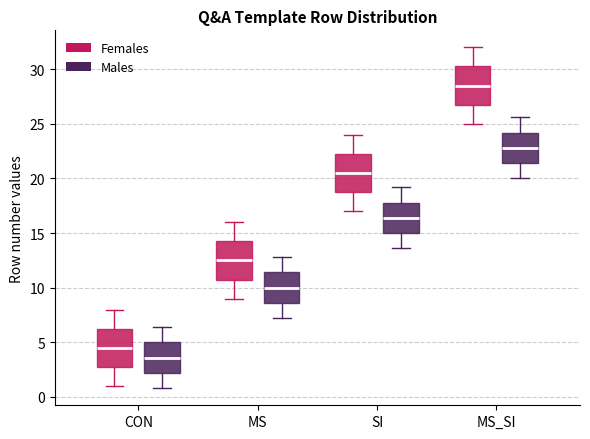

Reading left to right, transcribe this box plot: for each box, give where its median line is, the range the box spans, and where its two whiskers end, as read against the y-axis. The values are not printed on the chart, so give them approximately, as read against the axis.

CON (Females): median 4.5, box 3.0 to 6.5, whiskers 1.0 to 8.0
CON (Males): median 3.5, box 2.0 to 5.0, whiskers 1.0 to 6.5
MS (Females): median 12.5, box 11.0 to 14.5, whiskers 9.0 to 16.0
MS (Males): median 10.0, box 8.5 to 11.5, whiskers 7.0 to 13.0
SI (Females): median 20.5, box 19.0 to 22.5, whiskers 17.0 to 24.0
SI (Males): median 16.5, box 15.0 to 18.0, whiskers 13.5 to 19.0
MS_SI (Females): median 28.5, box 27.0 to 30.5, whiskers 25.0 to 32.0
MS_SI (Males): median 23.0, box 21.5 to 24.0, whiskers 20.0 to 25.5